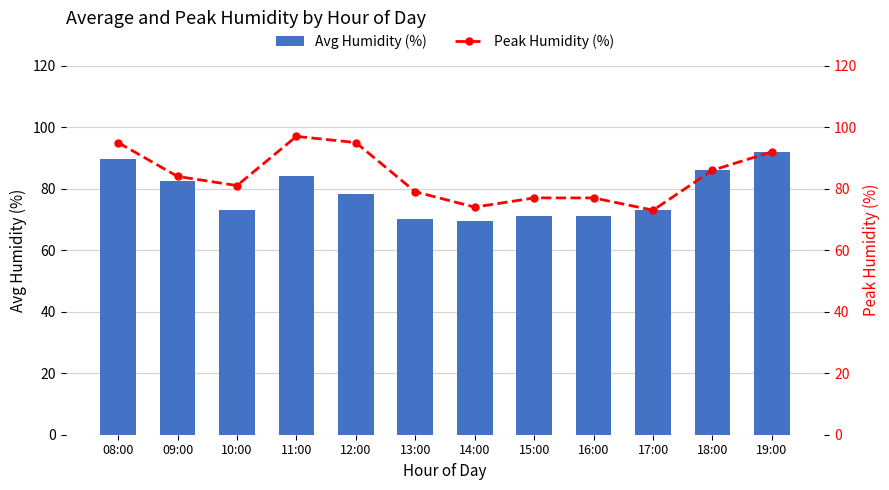

Which series has the largest range (max minus min)?

Peak Humidity (%)